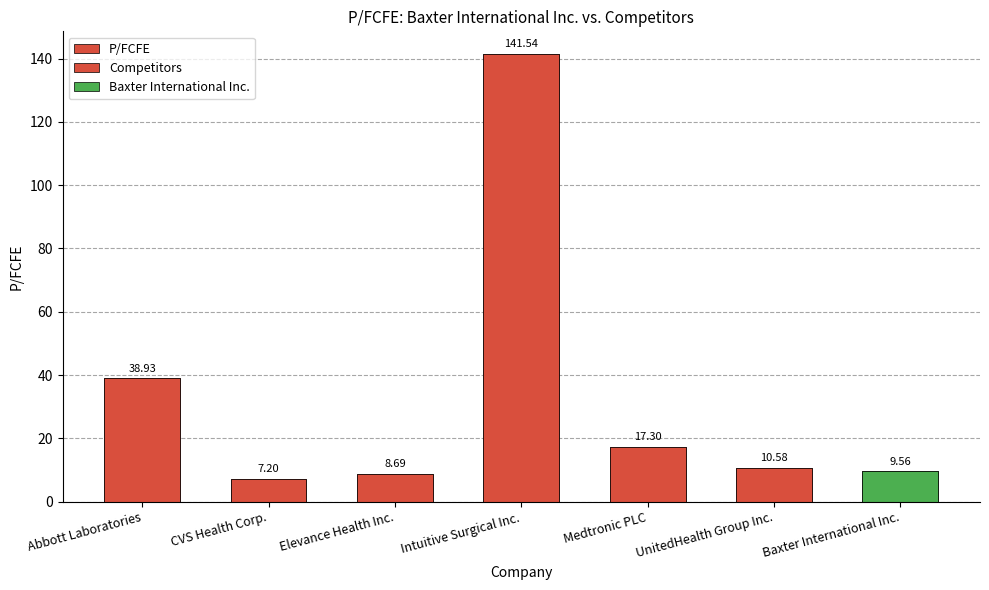

What is the label of the 3rd bar from the left?

Elevance Health Inc.